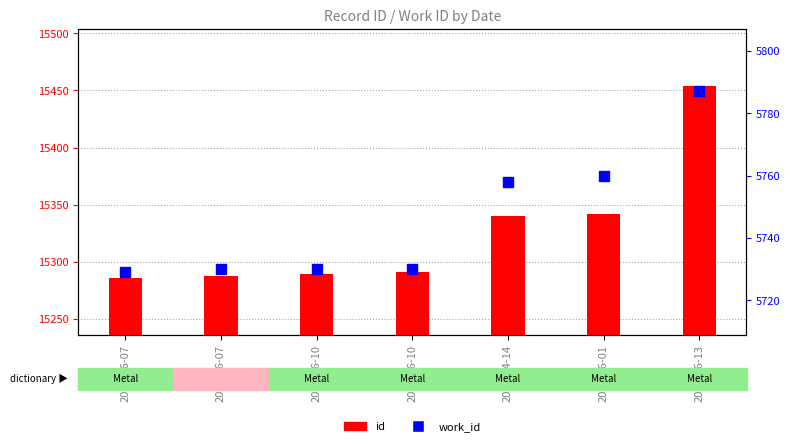

Which series contains the lowest Y value?

work_id